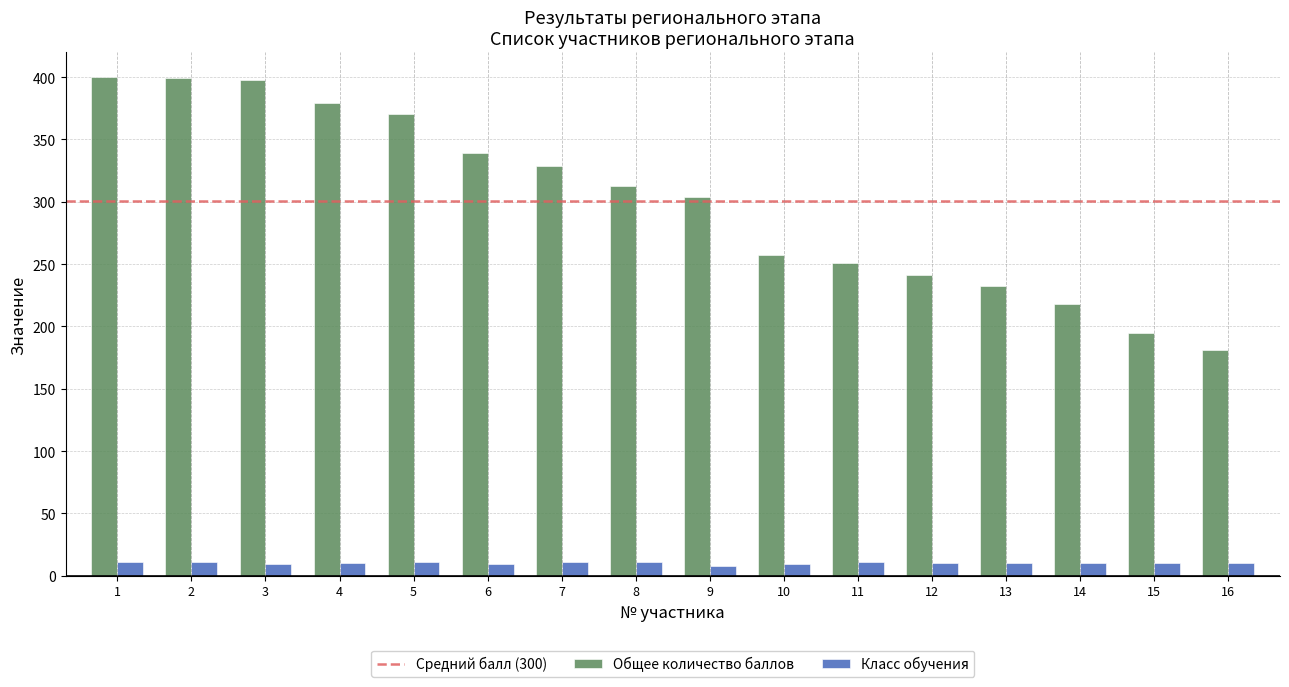

Which series changed the most between 2 and 9?

Общее количество баллов